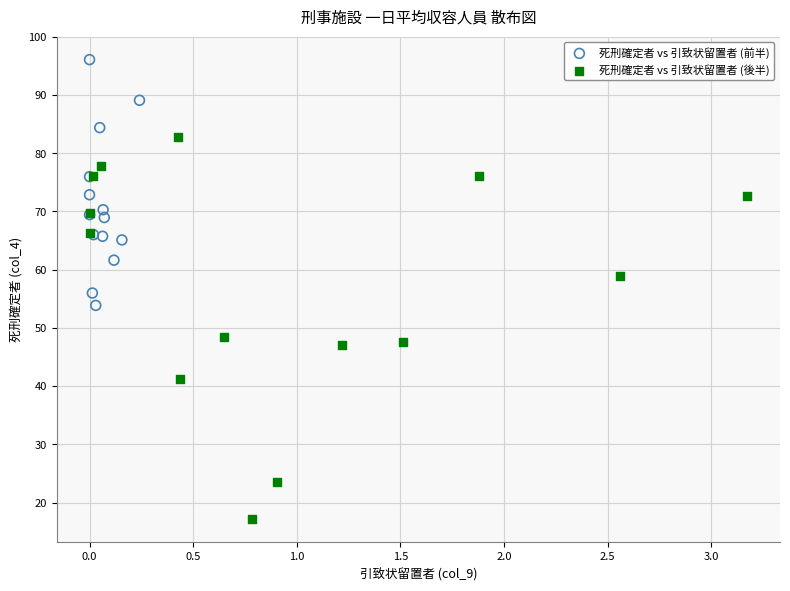

Which series has the largest Y range (max minus min)?

死刑確定者 vs 引致状留置者 (後半)